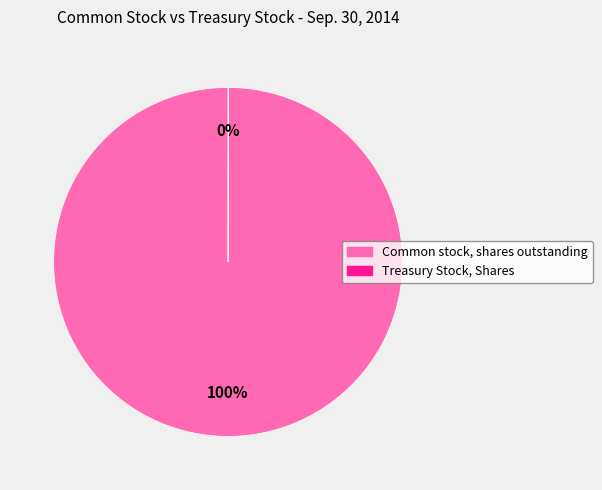

Which slice represents more than half of the pie?

Common stock, shares outstanding